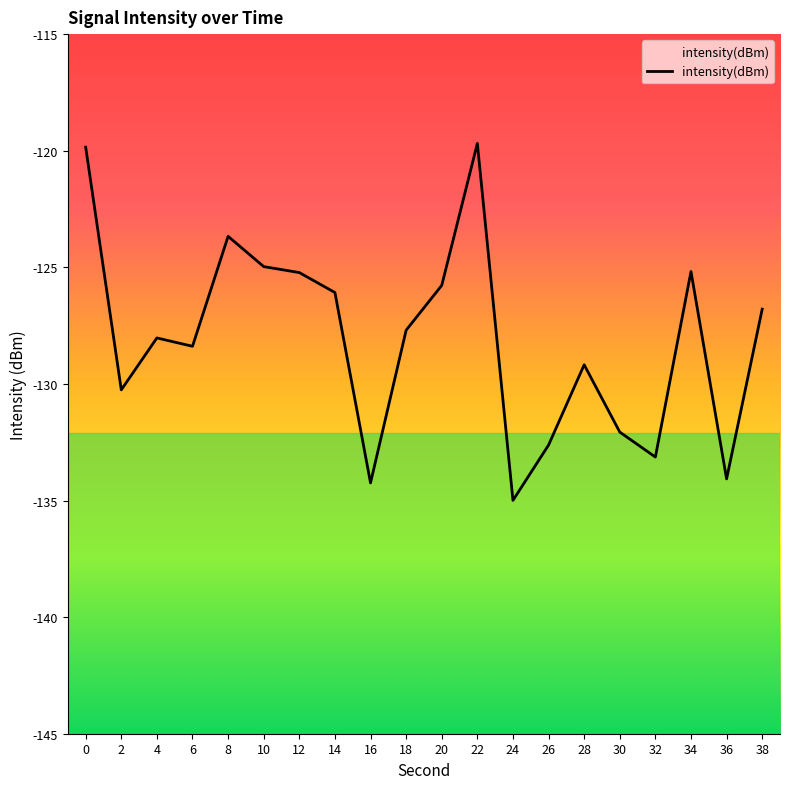

What is the maximum value shown in the chart?

-119.7